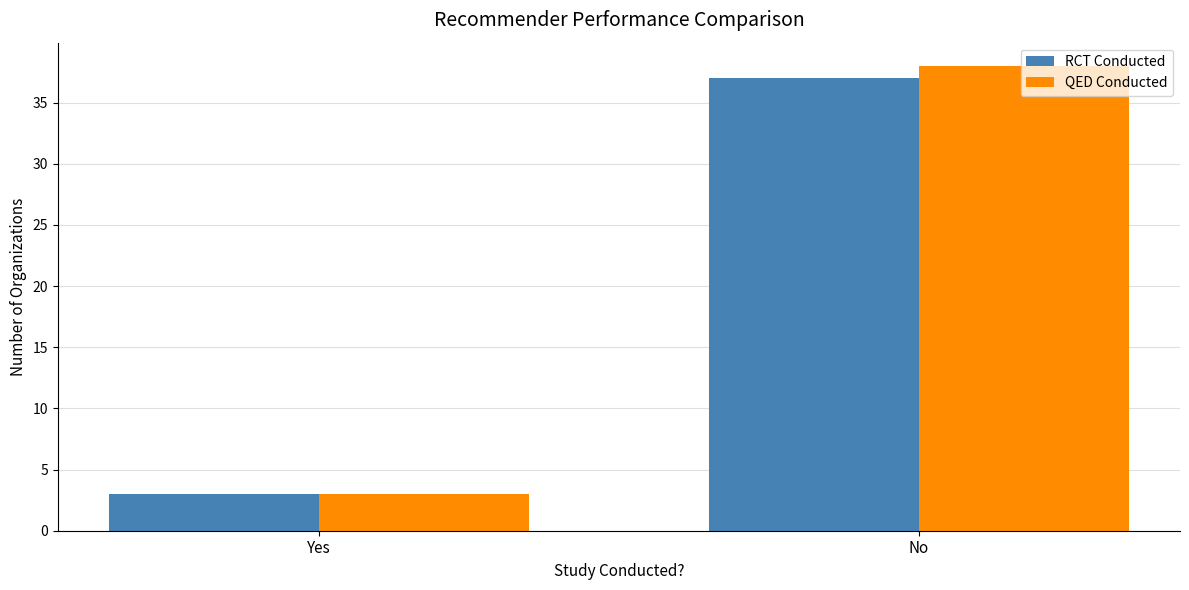

Which series changed the most between Yes and No?

QED Conducted